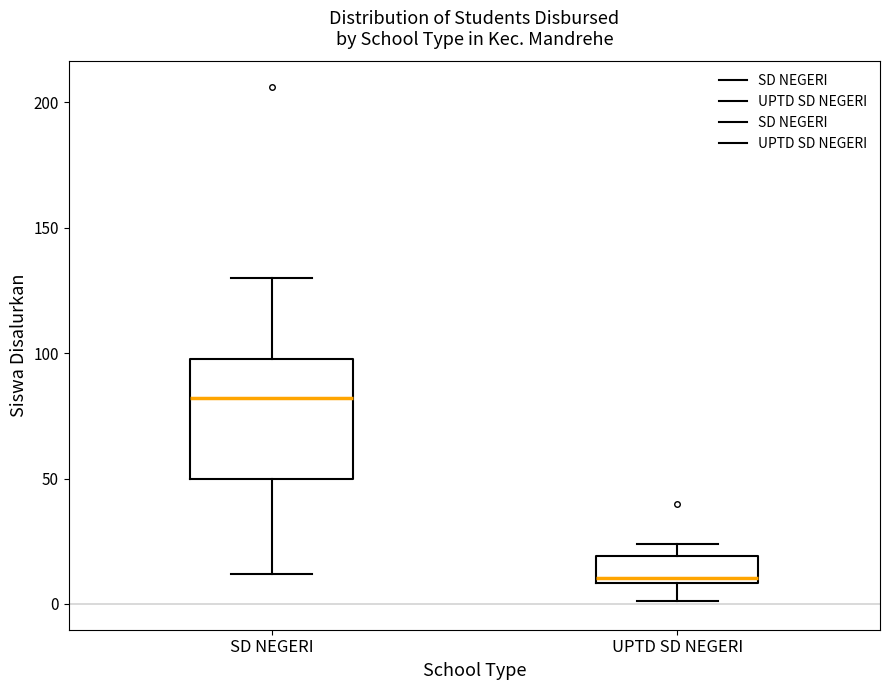

Reading left to right, read every box against the y-axis: the position of its median line, the range the box covers, and the ends of its whiskers. The values are not printed on the chart, so give them approximately, as read against the axis.

SD NEGERI: median 80, box 50 to 100, whiskers 10 to 130
UPTD SD NEGERI: median 10 (just above the box's lower edge), box 10 to 20, whiskers 0 to 25